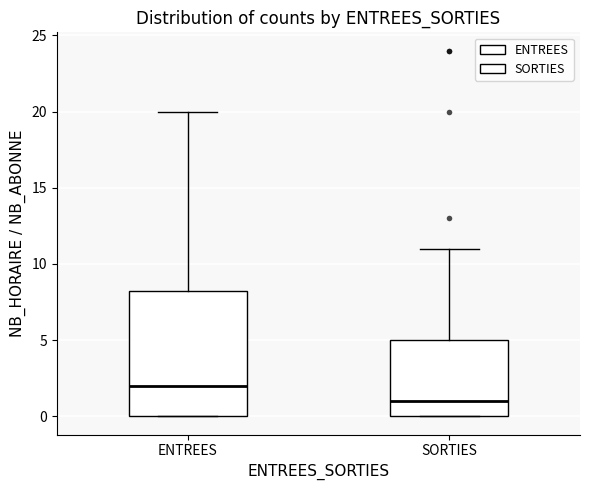

Comparing the boxes themselves (not the whiskers), which one is the tallest?

ENTREES